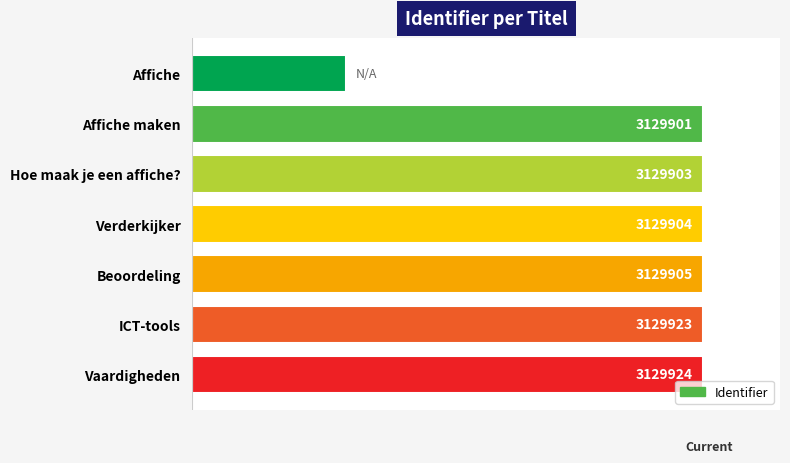

Are the bars horizontal?

Yes